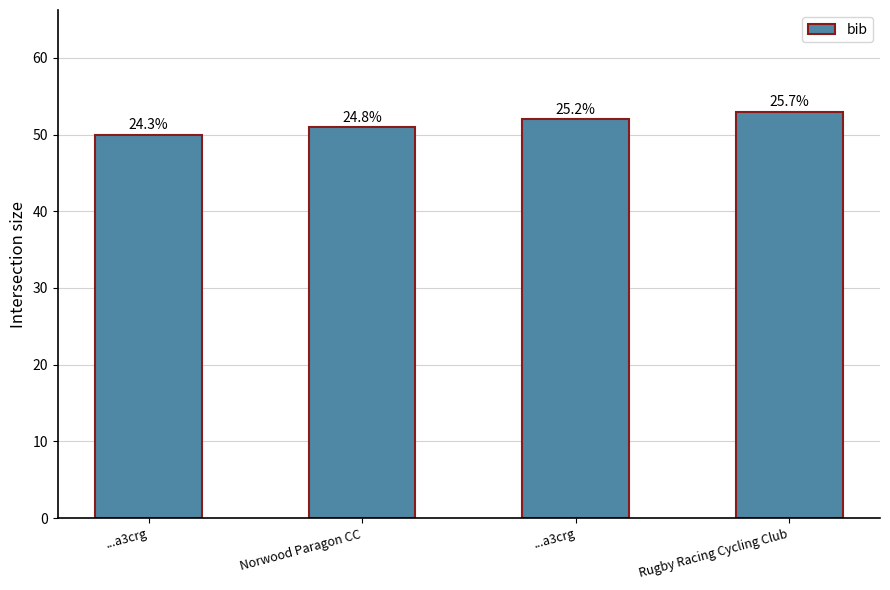

What is the smallest value displayed?

50